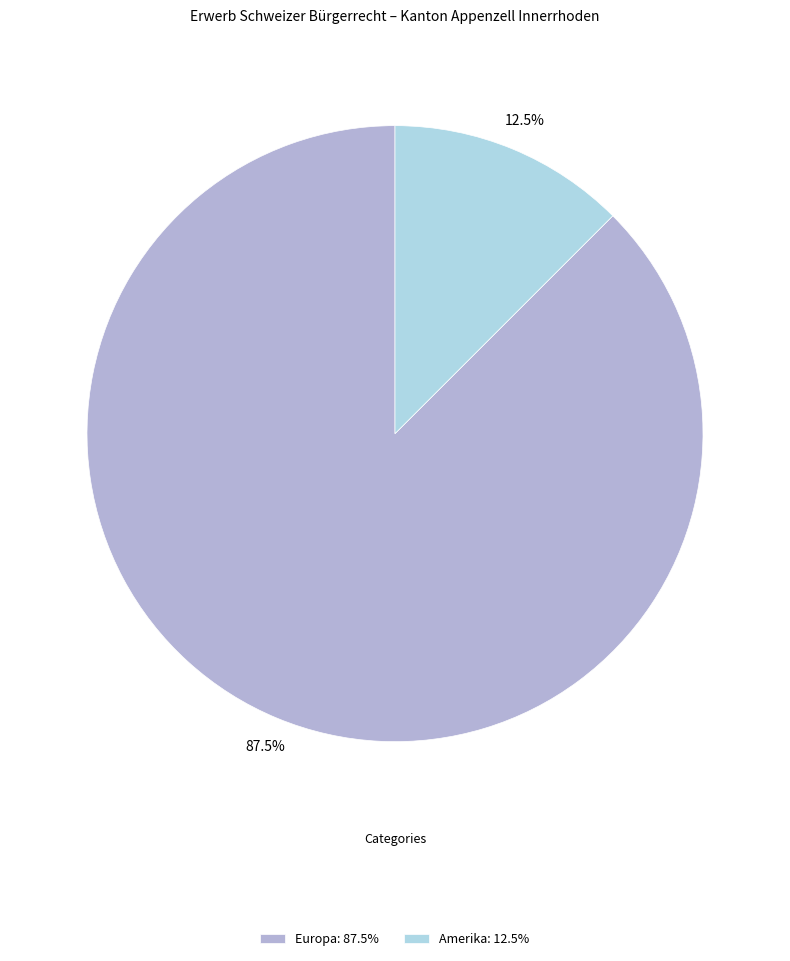

Which category has the biggest portion of the pie?

Europa: 87.5%